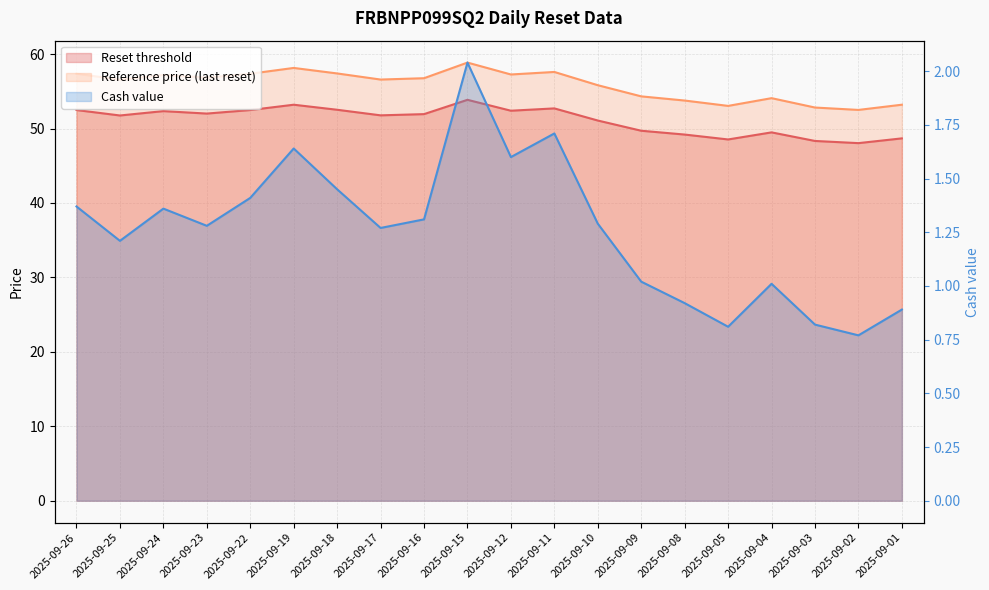

The Cash value series shows 1.2 at 2025-09-25. True or false?

True